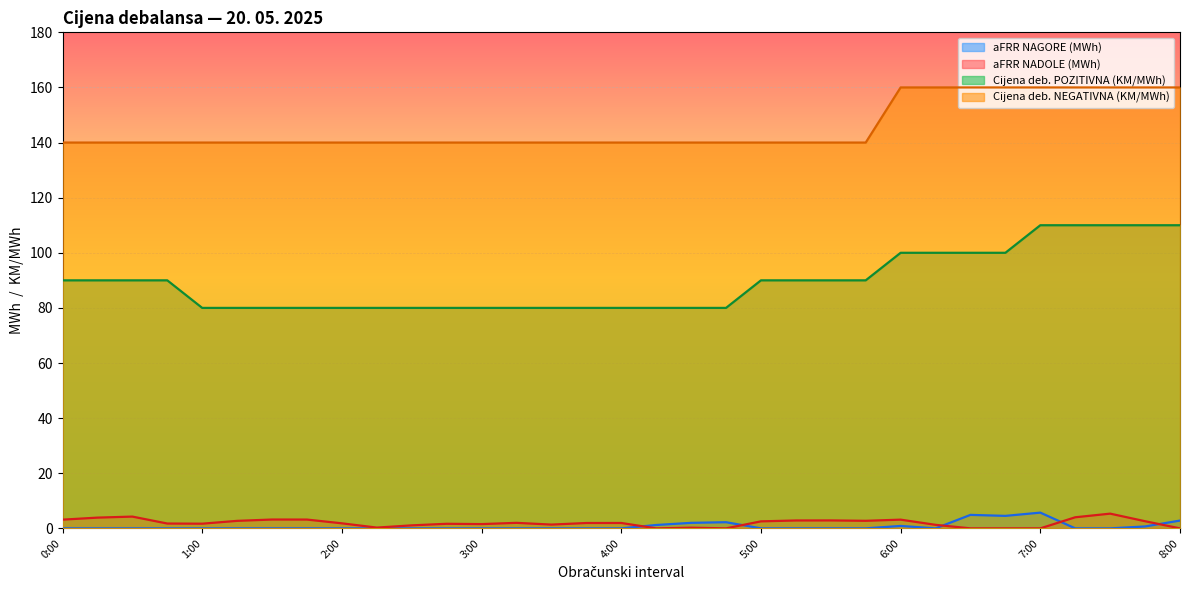

Rank the categories by Cijena deb. NEGATIVNA (KM/MWh) value from highest to lowest.

6:00, 6:15, 6:30, 6:45, 7:00, 7:15, 7:30, 7:45, 8:00, 0:00, 0:15, 0:30, 0:45, 1:00, 1:15, 1:30, 1:45, 2:00, 2:15, 2:30, 2:45, 3:00, 3:15, 3:30, 3:45, 4:00, 4:15, 4:30, 4:45, 5:00, 5:15, 5:30, 5:45